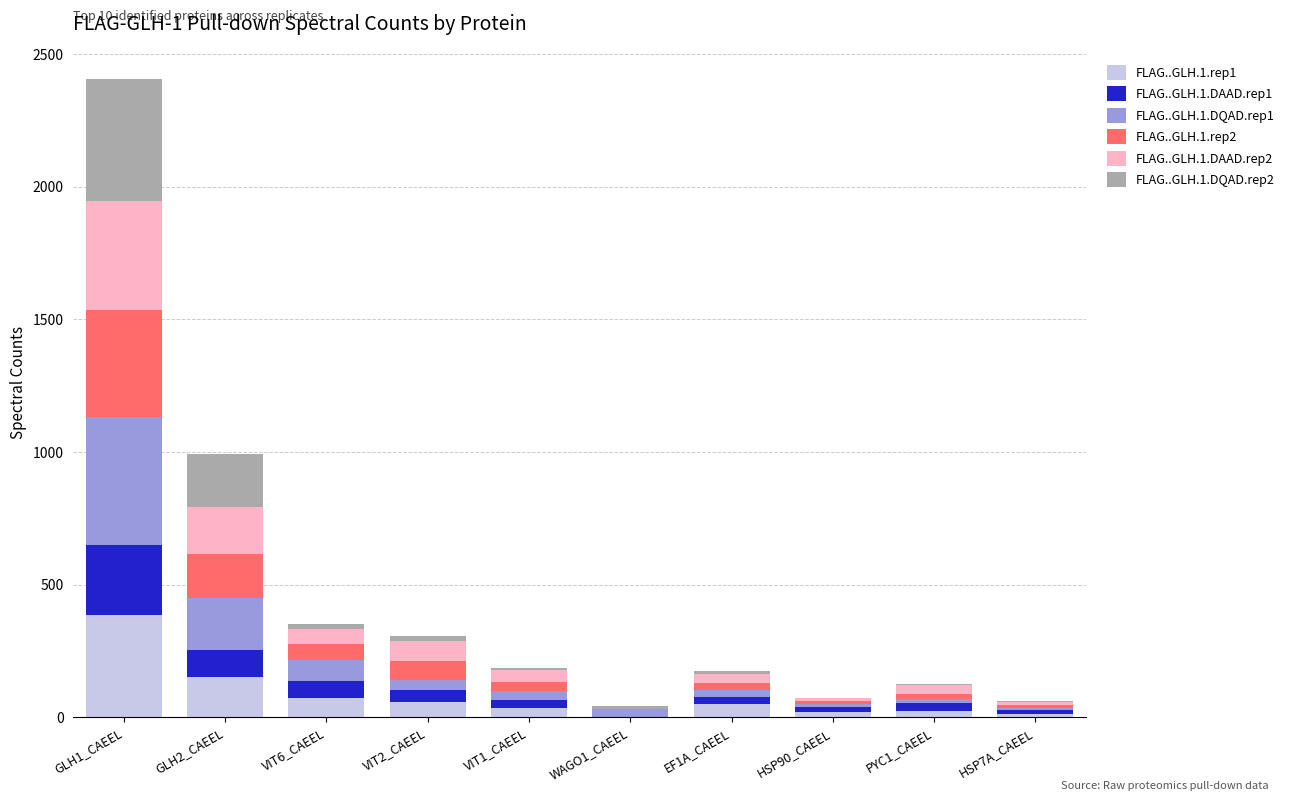

Is it true that FLAG..GLH.1.DQAD.rep1 equals 37 at VIT2_CAEEL?

True